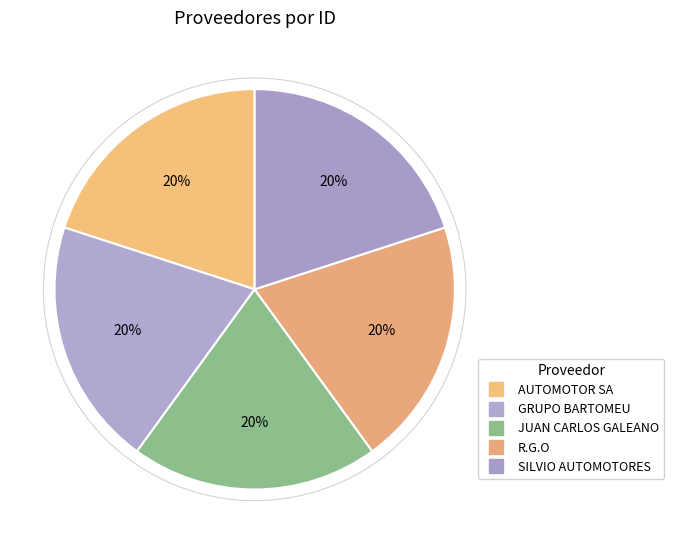

Rank the categories by value from lowest to highest.

AUTOMOTOR SA, JUAN CARLOS GALEANO, R.G.O, GRUPO BARTOMEU, SILVIO AUTOMOTORES